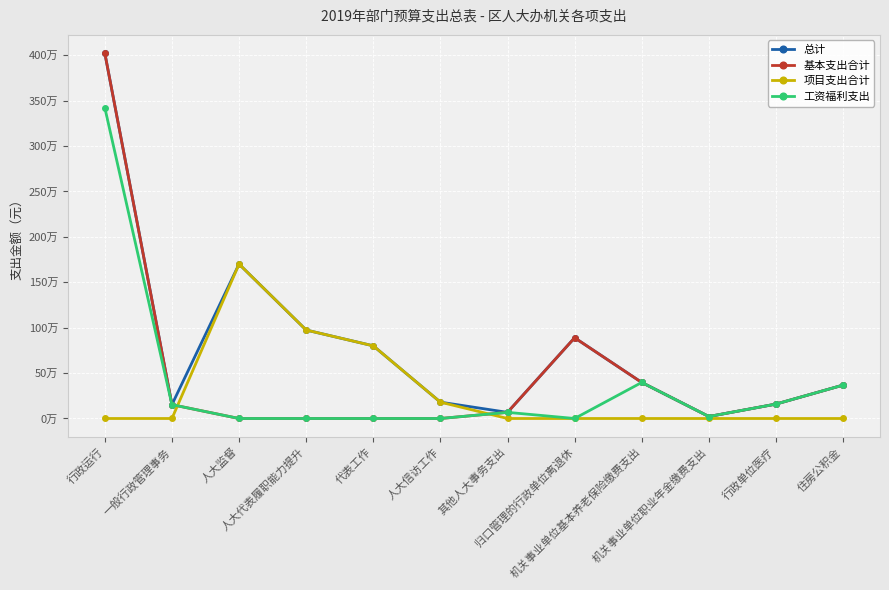

Does the chart display data point markers on the line(s)?

Yes